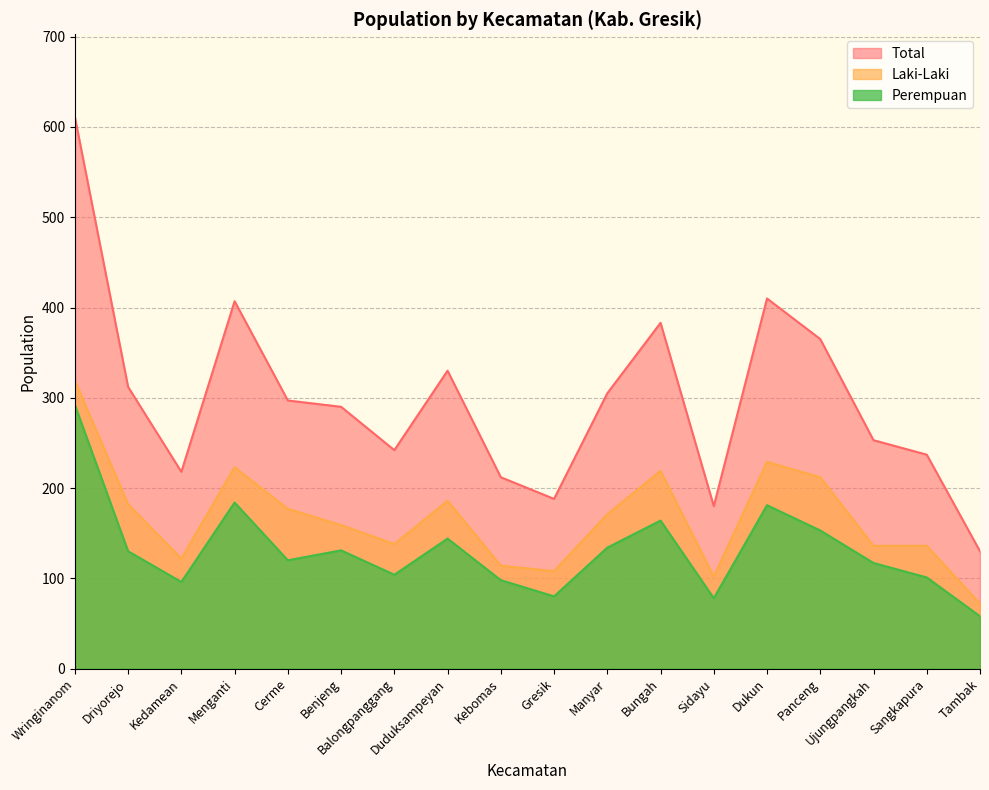

Which category has the highest value in the Laki-Laki series?

Wringinanom